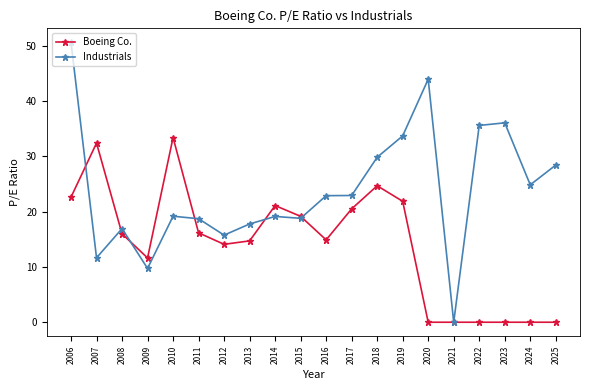

What is the difference between the maximum and second lowest values in the Industrials series?

40.9